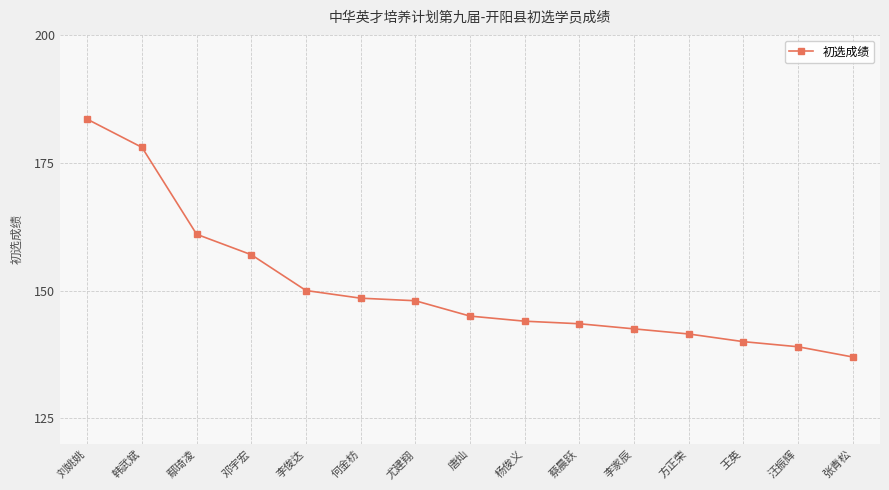

Read the value at 蔡晨跃.

143.5